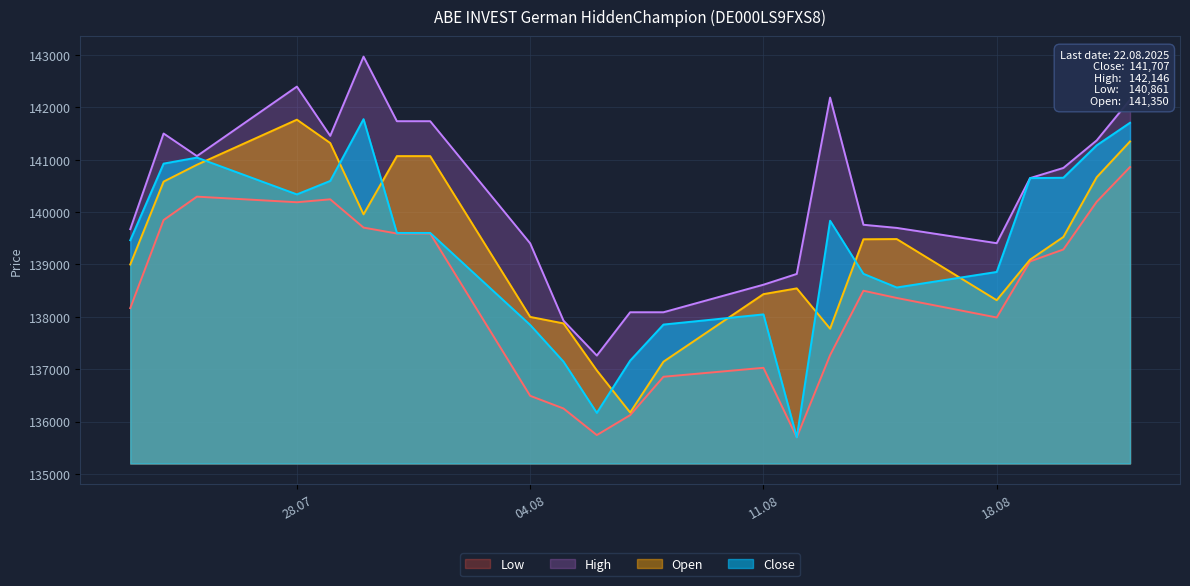

What is the value of the High point at the 3rd from the left?

141071